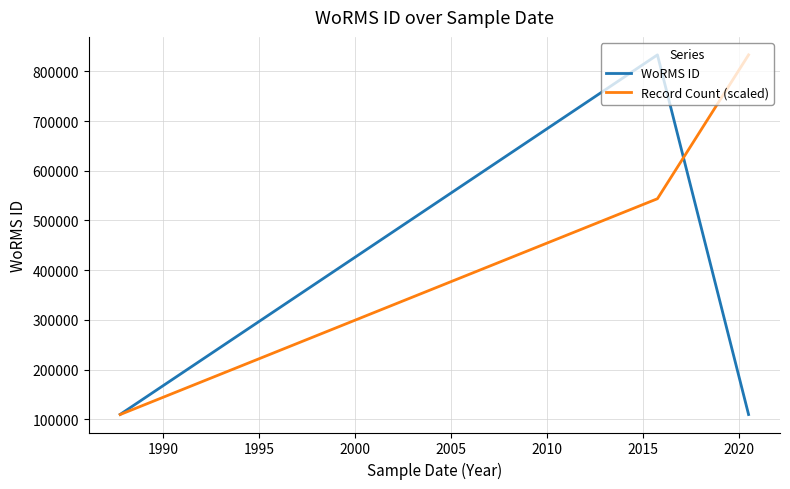

What is the maximum value for Record Count (scaled)?

833052.0